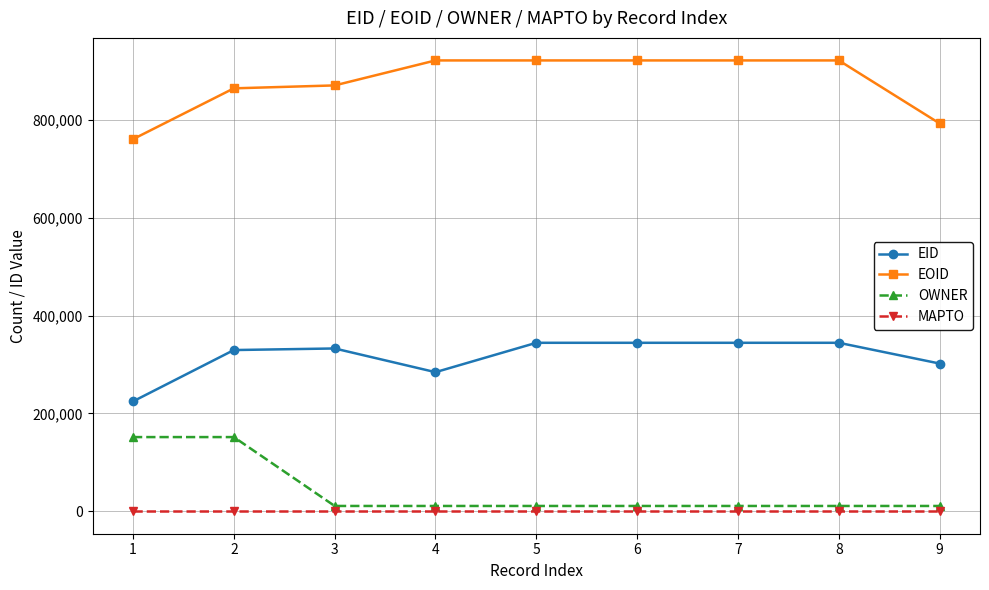

How many lines are shown in the chart?

4